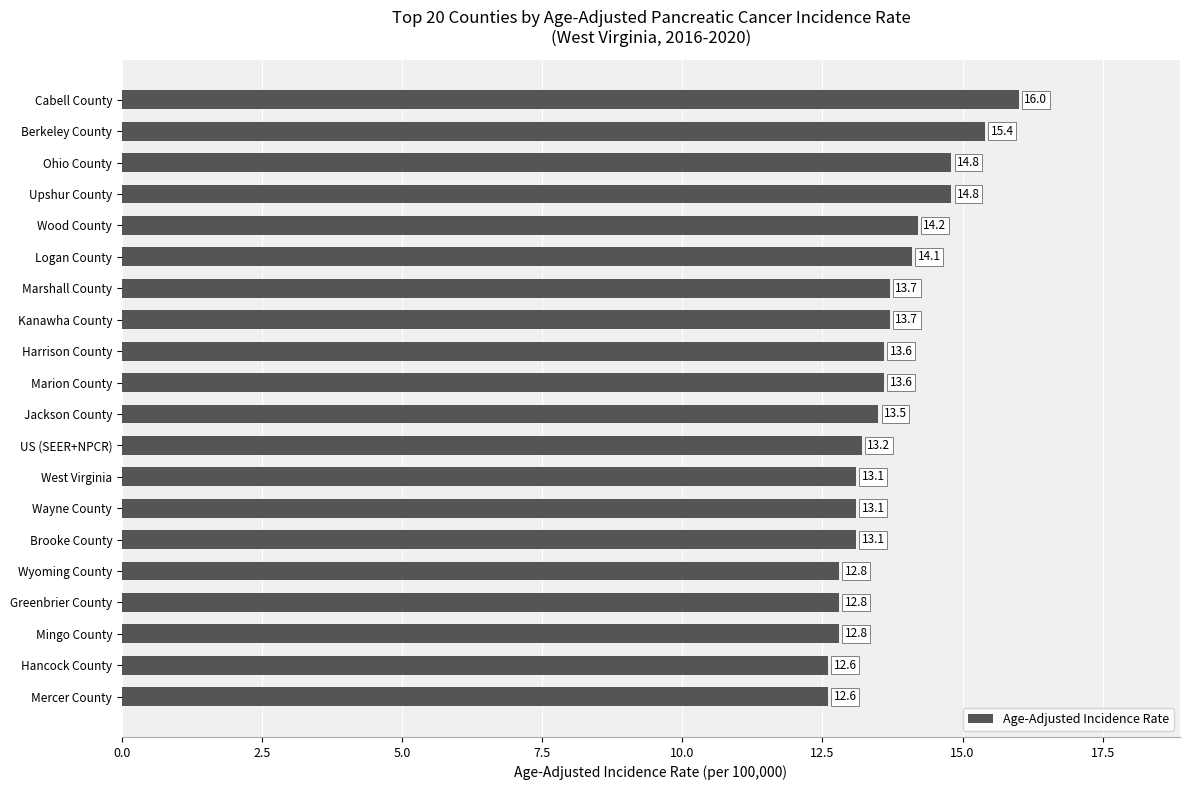

The value at Marion County is 5.7. True or false?

False